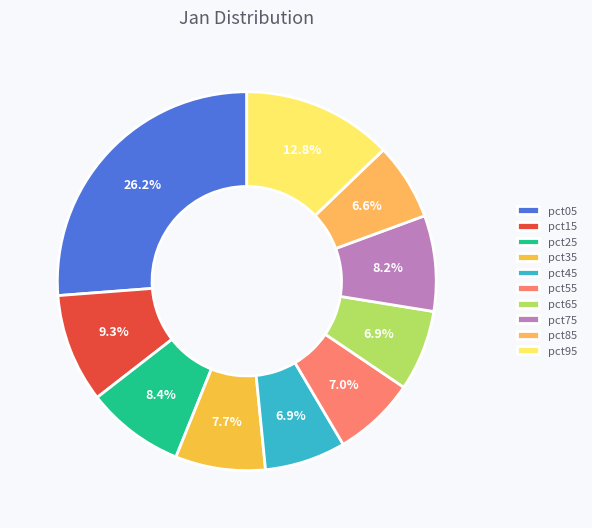

Count the number of slices in the pie.

10